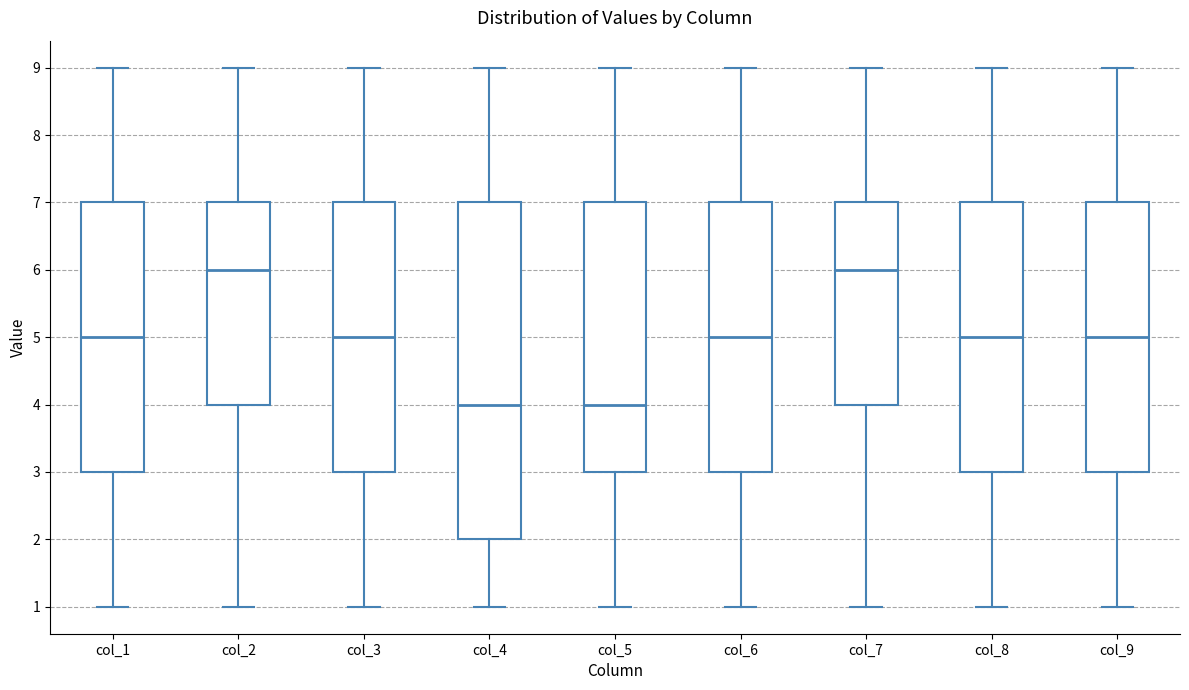

Reading left to right, transcribe this box plot: for each box, give where its median line is, the range the box spans, and where its two whiskers end, as read against the y-axis. The values are not printed on the chart, so give them approximately, as read against the axis.

col_1: median 5, box 3 to 7, whiskers 1 to 9
col_2: median 6, box 4 to 7, whiskers 1 to 9
col_3: median 5, box 3 to 7, whiskers 1 to 9
col_4: median 4, box 2 to 7, whiskers 1 to 9
col_5: median 4, box 3 to 7, whiskers 1 to 9
col_6: median 5, box 3 to 7, whiskers 1 to 9
col_7: median 6, box 4 to 7, whiskers 1 to 9
col_8: median 5, box 3 to 7, whiskers 1 to 9
col_9: median 5, box 3 to 7, whiskers 1 to 9